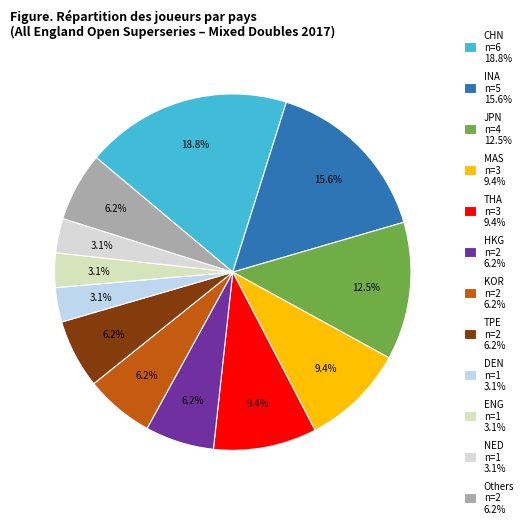

How many slices are in this pie chart?

12